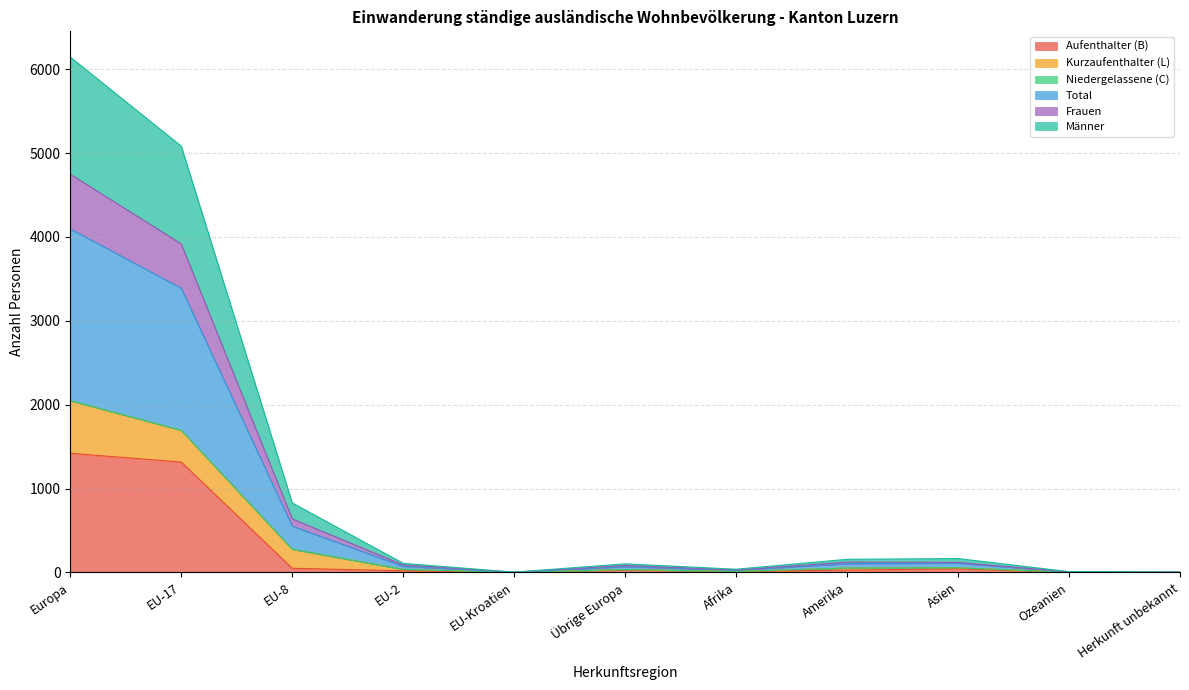

True or false: Niedergelassene (C) and Aufenthalter (B) intersect in this chart.

False